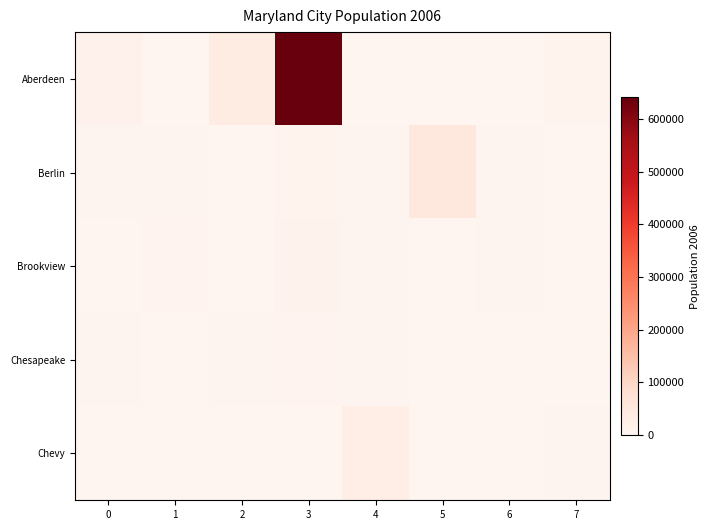

At 4, list the series in order from largest to smallest.

Chevy, Brookview, Berlin, Chesapeake, Aberdeen